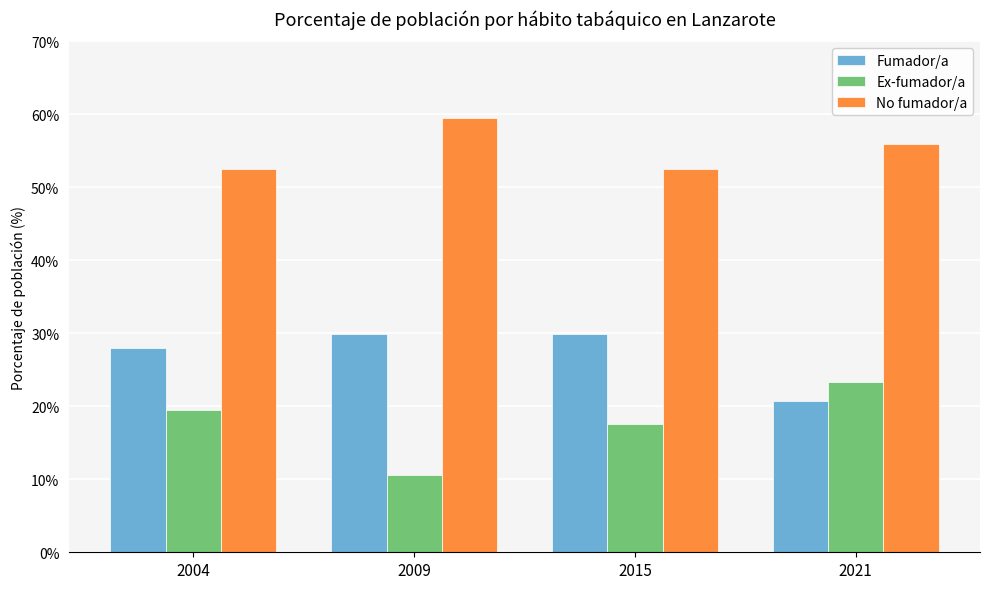

What is the difference between the second highest and minimum values in the No fumador/a series?

3.4